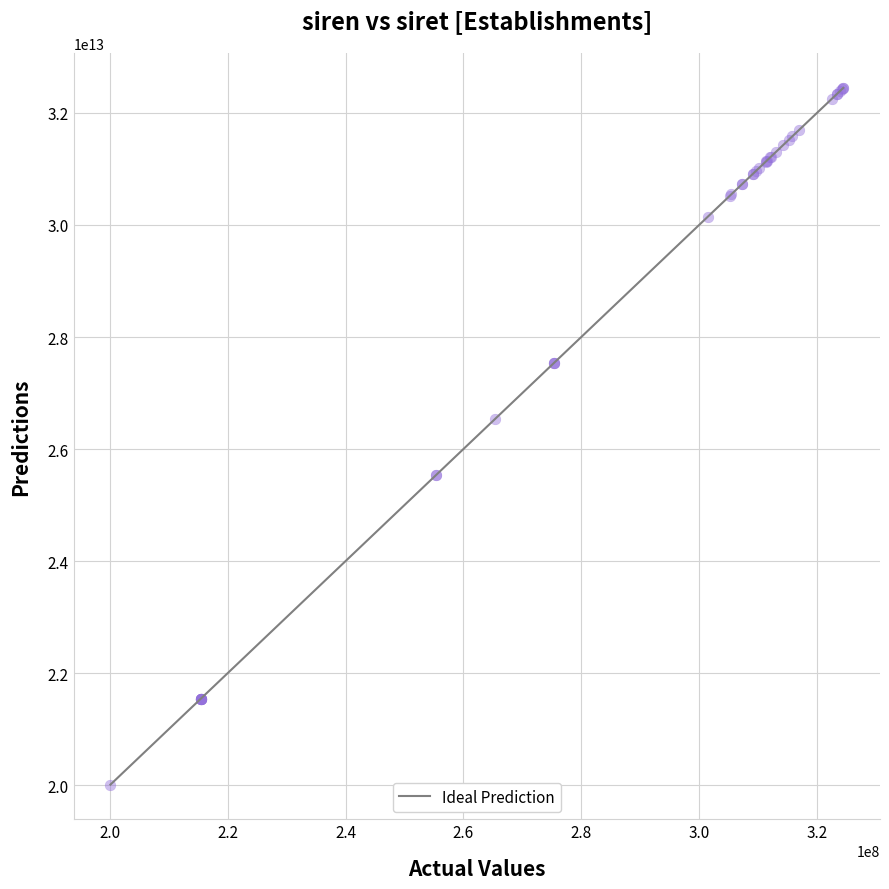

What Y value in the scatter plot is closest to 26228718800014?

26540463200019